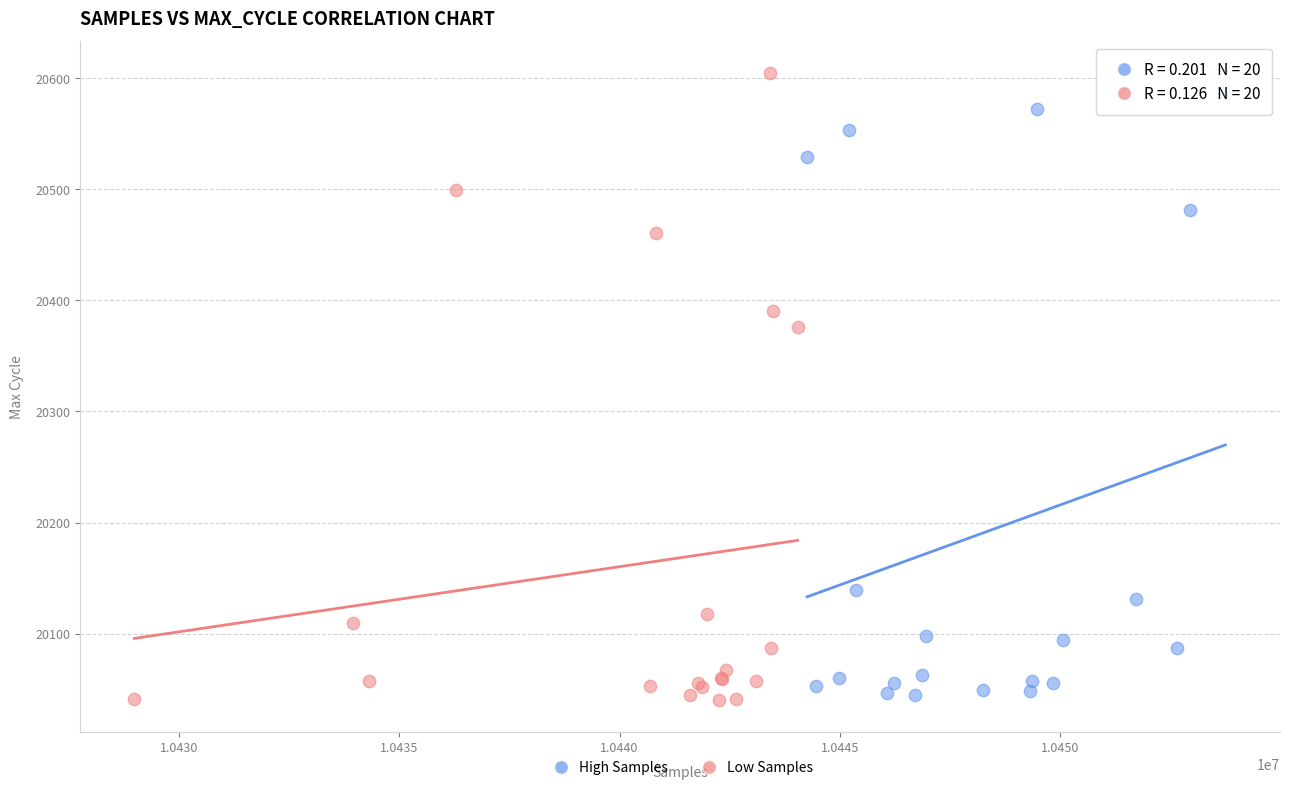

What are all the series names shown in the legend?

High Samples, Low Samples